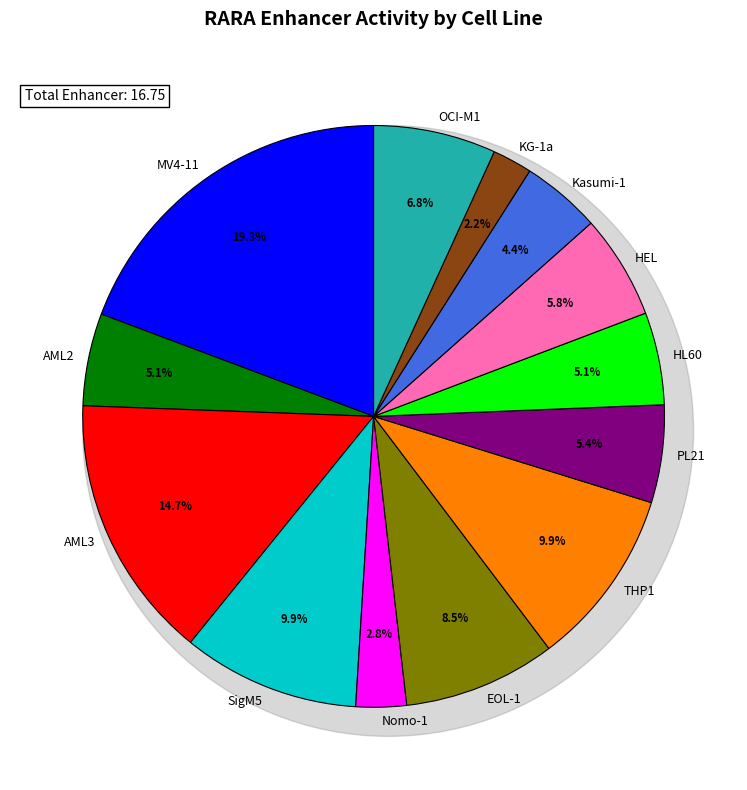

Combined, do HL60 and SigM5 account for over 50%?

No